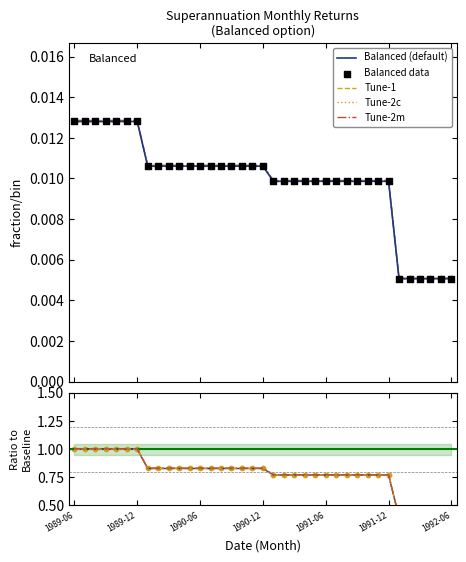

At how many categories does at least one series exceed 0?

37